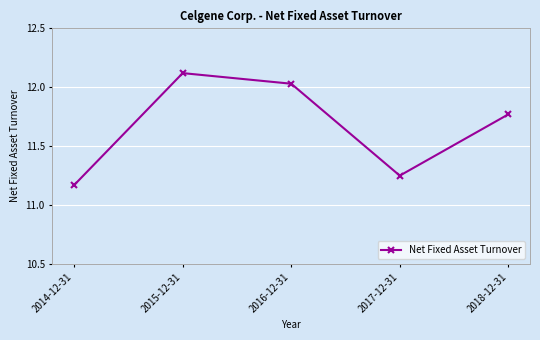

The value at 2014-12-31 is 14.8. True or false?

False